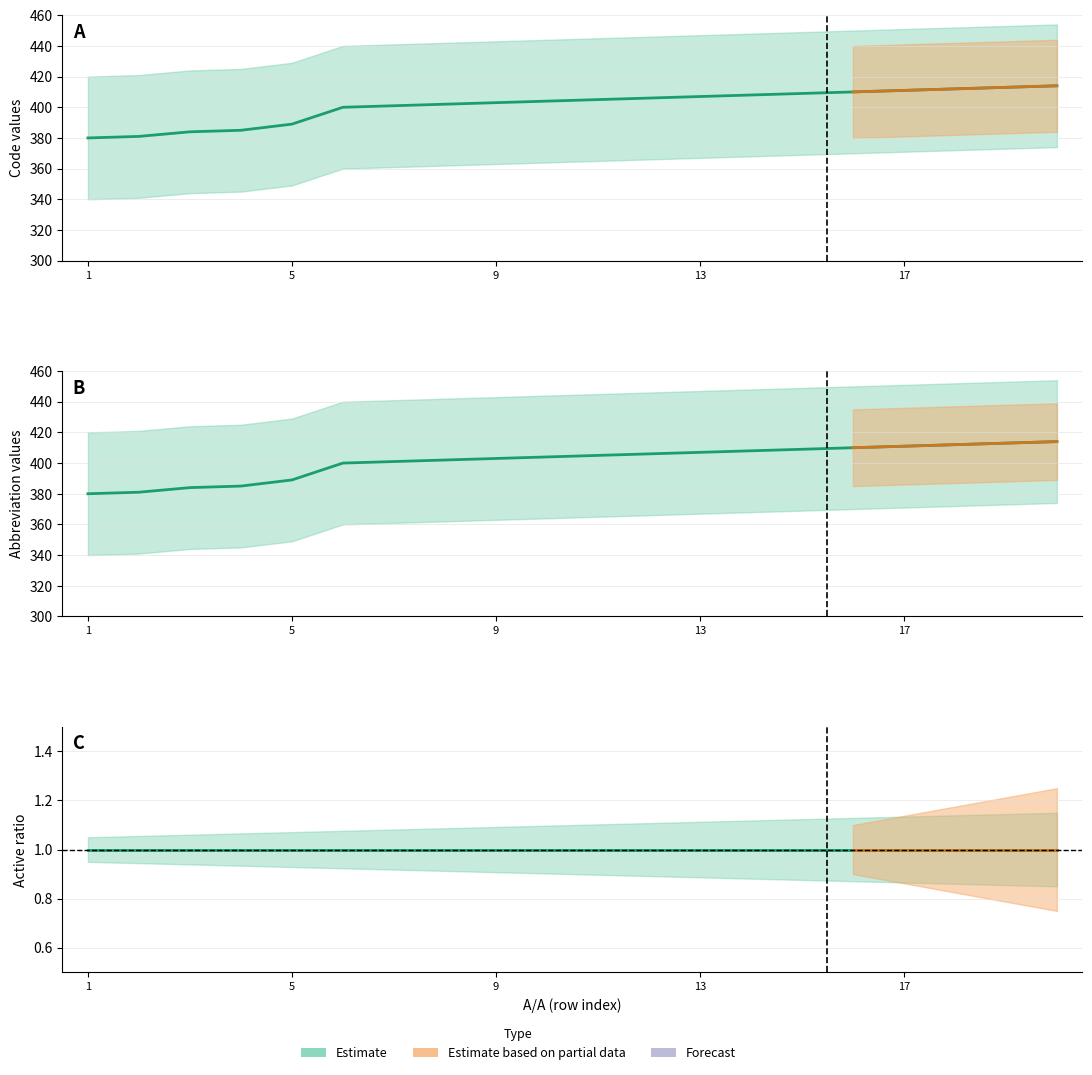

Which category has the lowest value in the Abbreviation series?

1